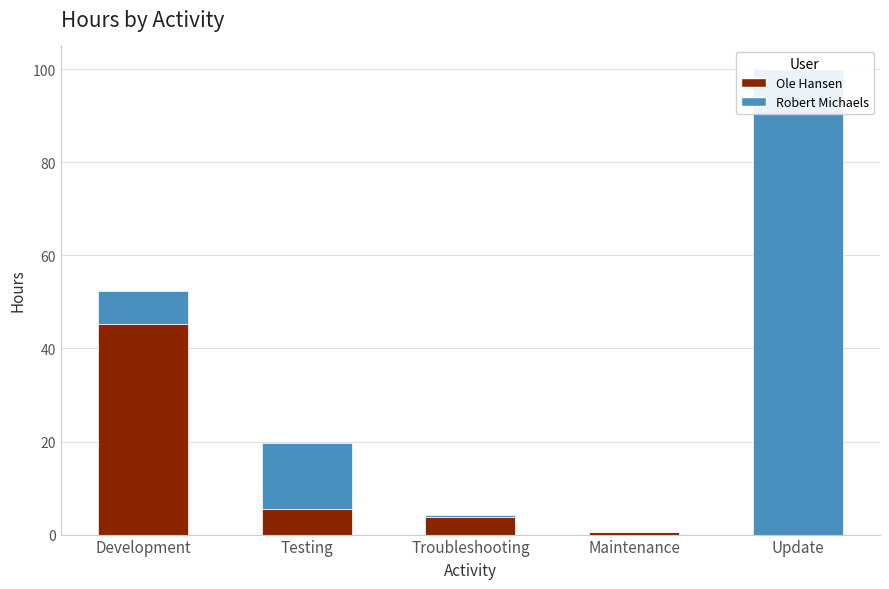

Is it true that Robert Michaels equals 10.8 at Development?

False